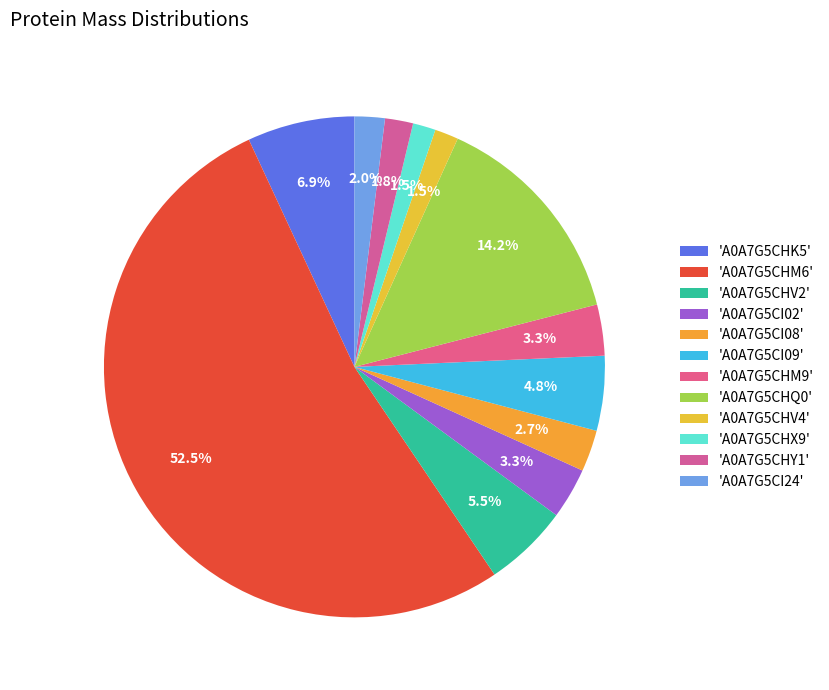

Count the number of slices in the pie.

12